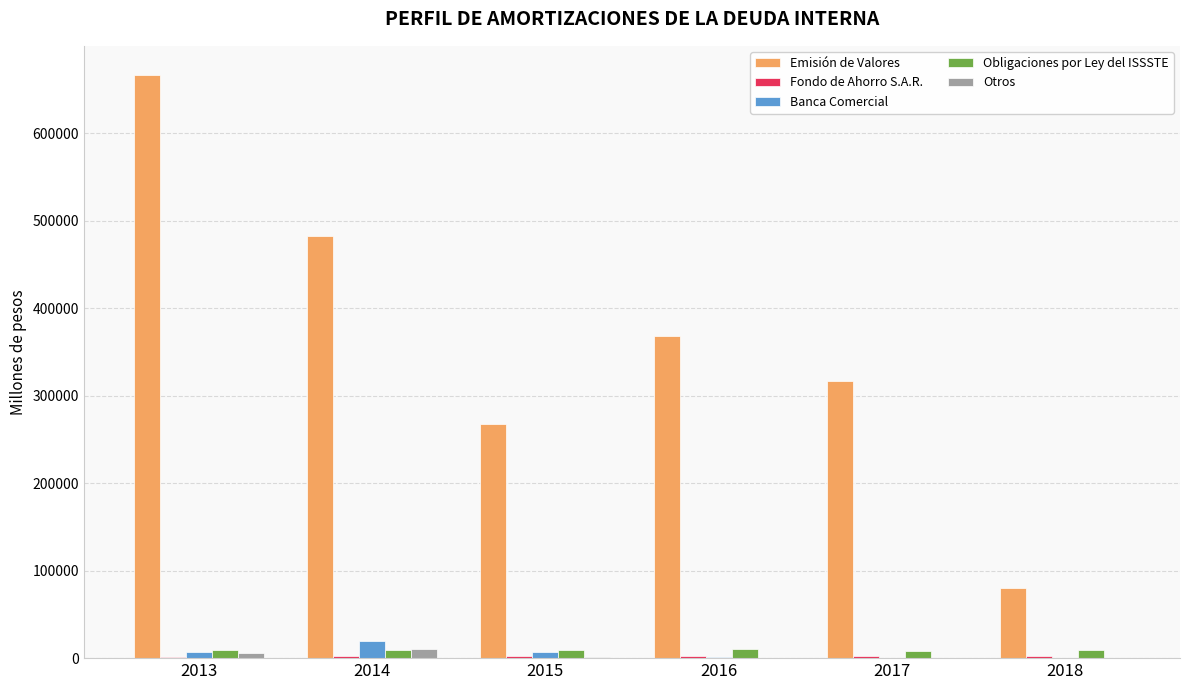

How many categories are shown in the chart?

6